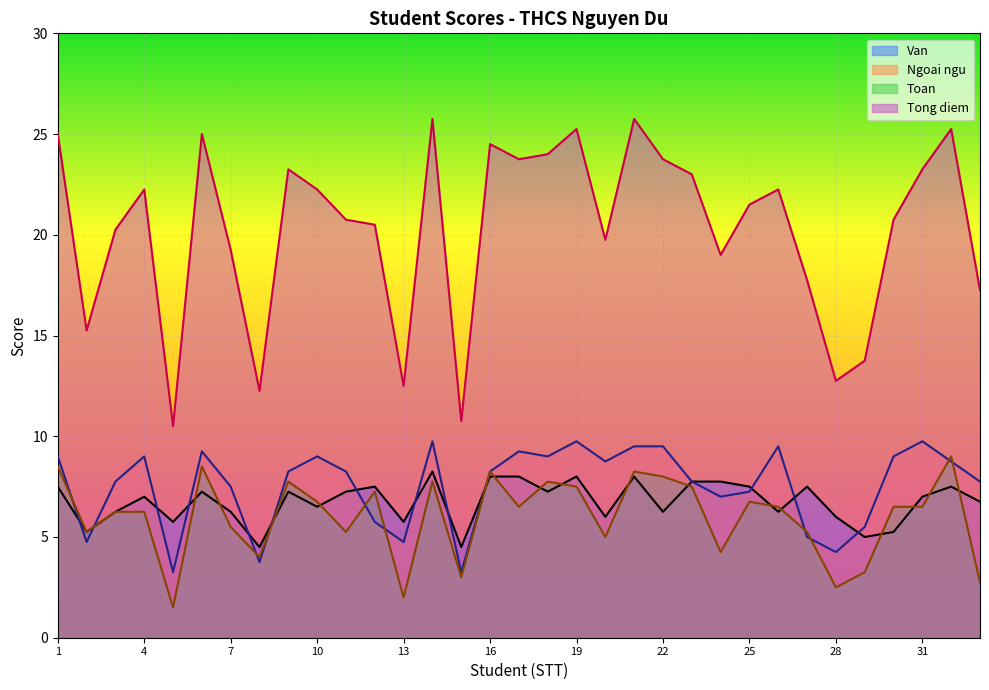

What is the spread (max minus min) of values at 17?

17.2